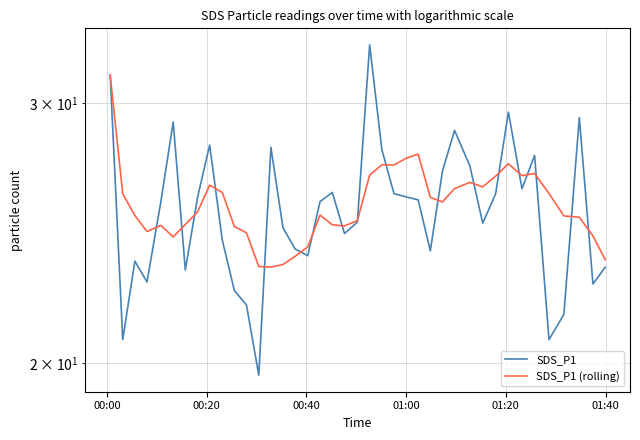

The SDS_P1 (rolling) series shows 27.5 at 01:00. True or false?

True